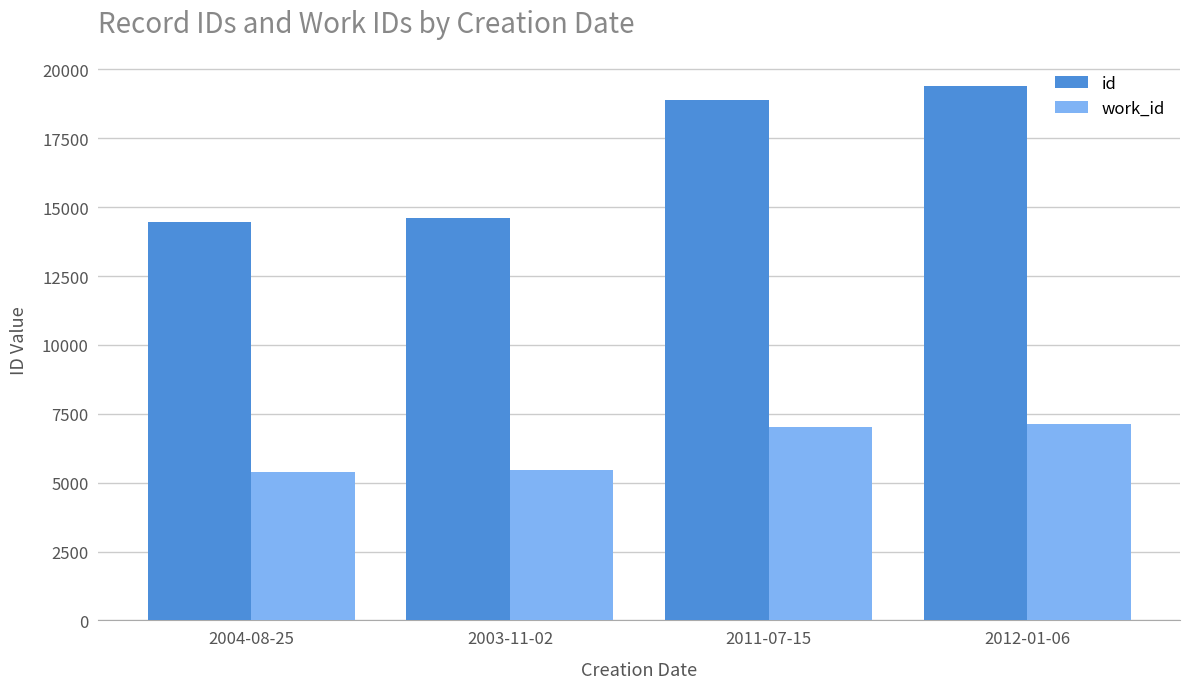

Is the value of work_id at 2003-11-02 greater than the value of id at 2011-07-15?

No